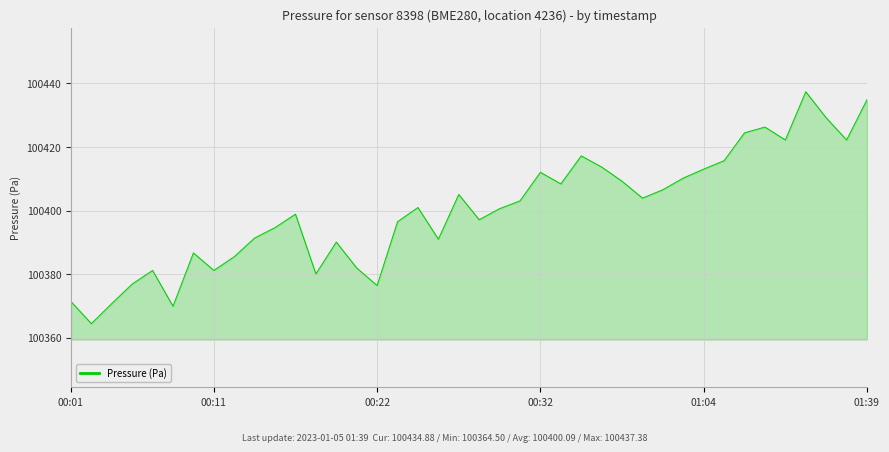

What is the difference between the maximum and minimum values?

72.9